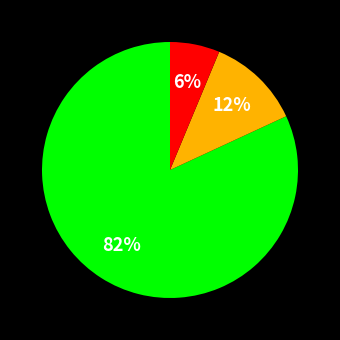

Is there any slice that represents more than half of the pie?

Yes